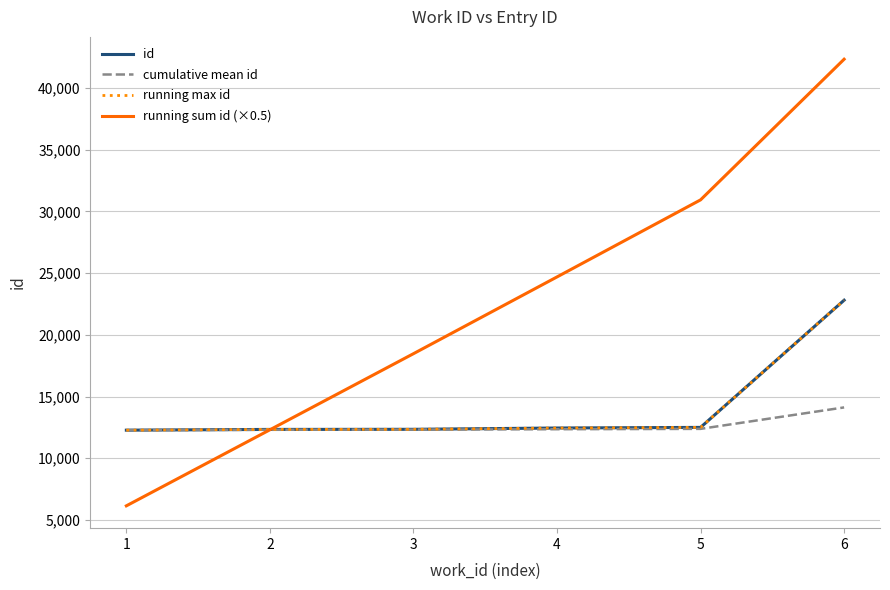

Does the chart display data point markers on the line(s)?

No